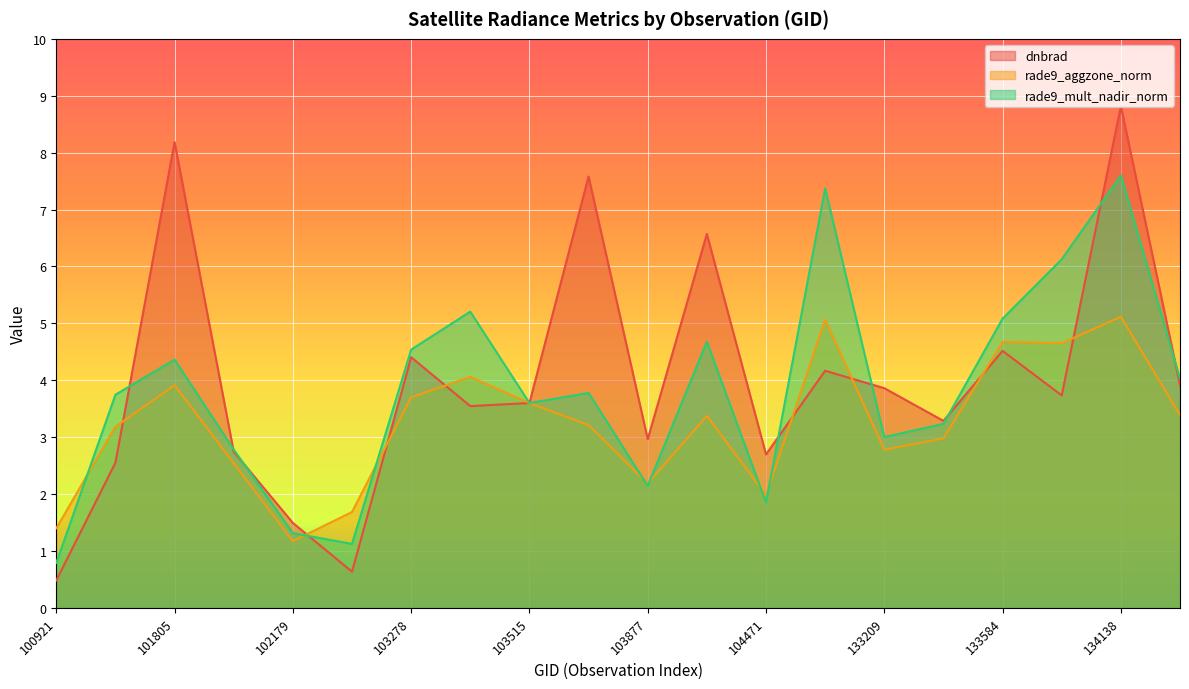

What is the value of the dnbrad point at the 4th from the left?

2.7